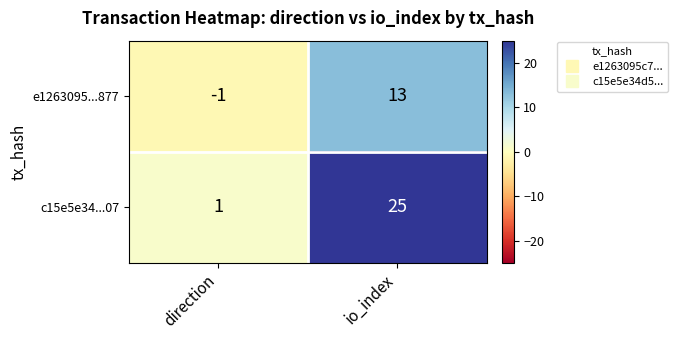

At io_index, list the series in order from largest to smallest.

c15e5e34...07, e1263095...877